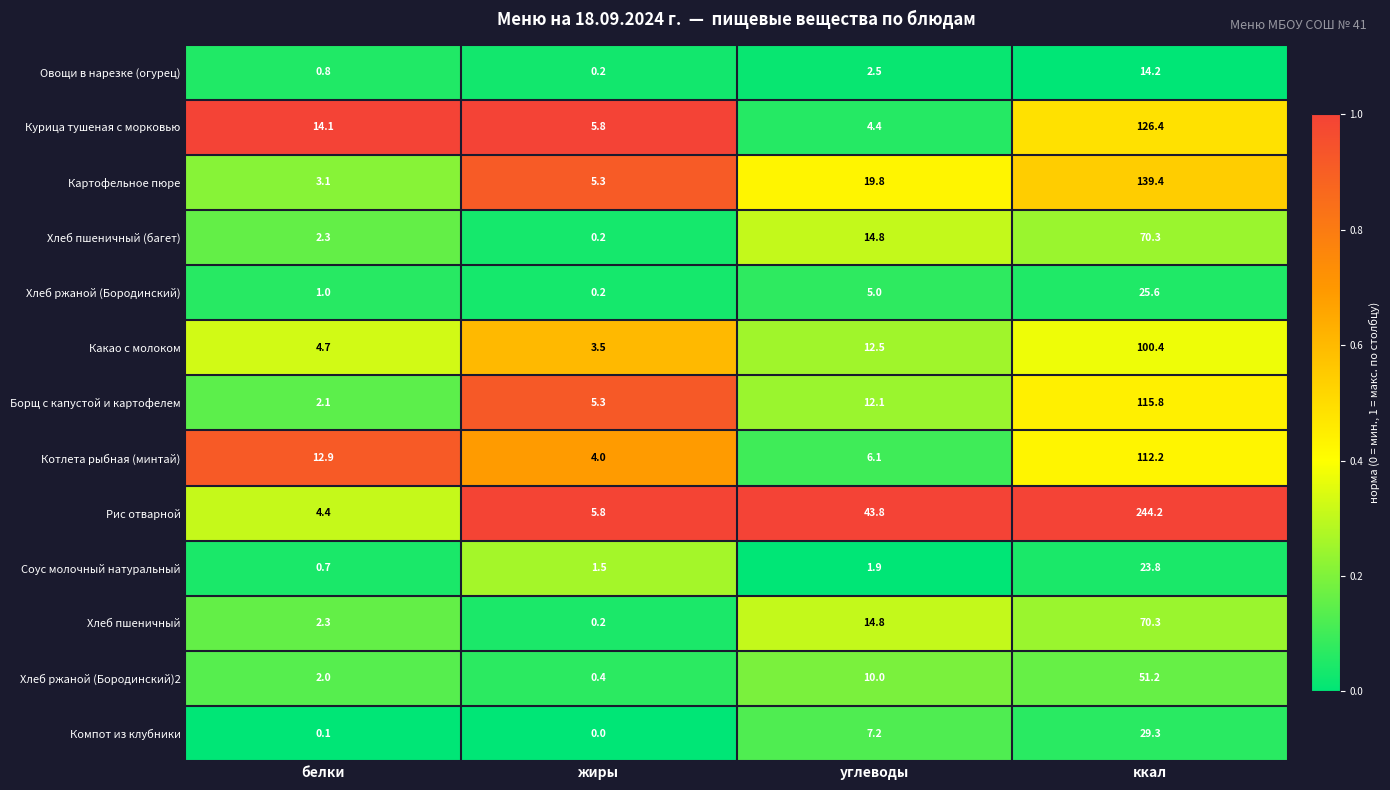

What is the difference between the second highest and minimum values in the Курица тушеная с морковью series?

9.7